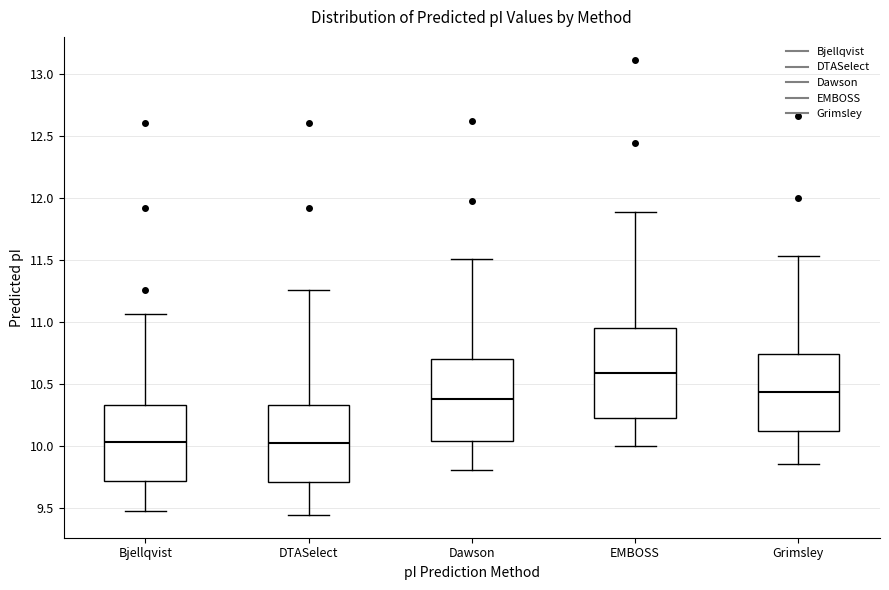

Reading left to right, read every box against the y-axis: the position of its median line, the range the box covers, and the ends of its whiskers. The values are not printed on the chart, so give them approximately, as read against the axis.

Bjellqvist: median 10.05, box 9.70 to 10.35, whiskers 9.45 to 11.05
DTASelect: median 10.00, box 9.70 to 10.35, whiskers 9.45 to 11.25
Dawson: median 10.40, box 10.05 to 10.70, whiskers 9.80 to 11.50
EMBOSS: median 10.60, box 10.20 to 10.95, whiskers 10.00 to 11.90
Grimsley: median 10.45, box 10.10 to 10.75, whiskers 9.85 to 11.55